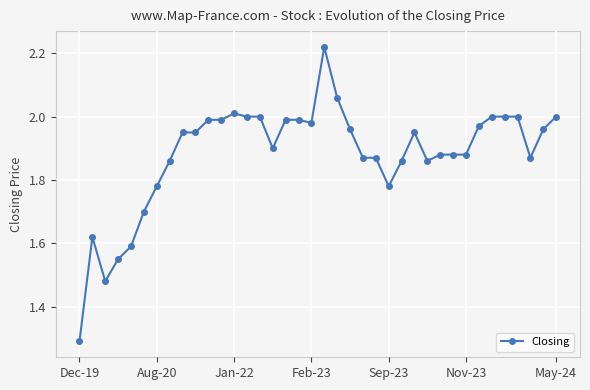

True or false: there are more than 2 points higher than both neighbors.

True